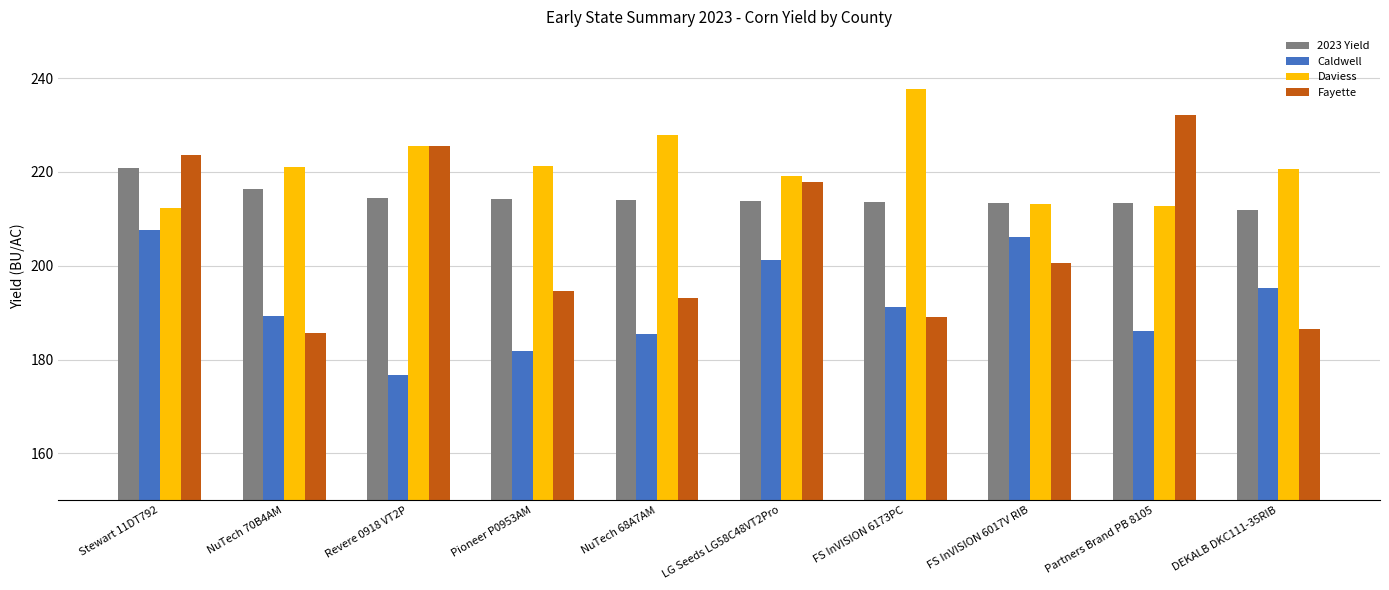

What is the average value of the Fayette series?

204.9